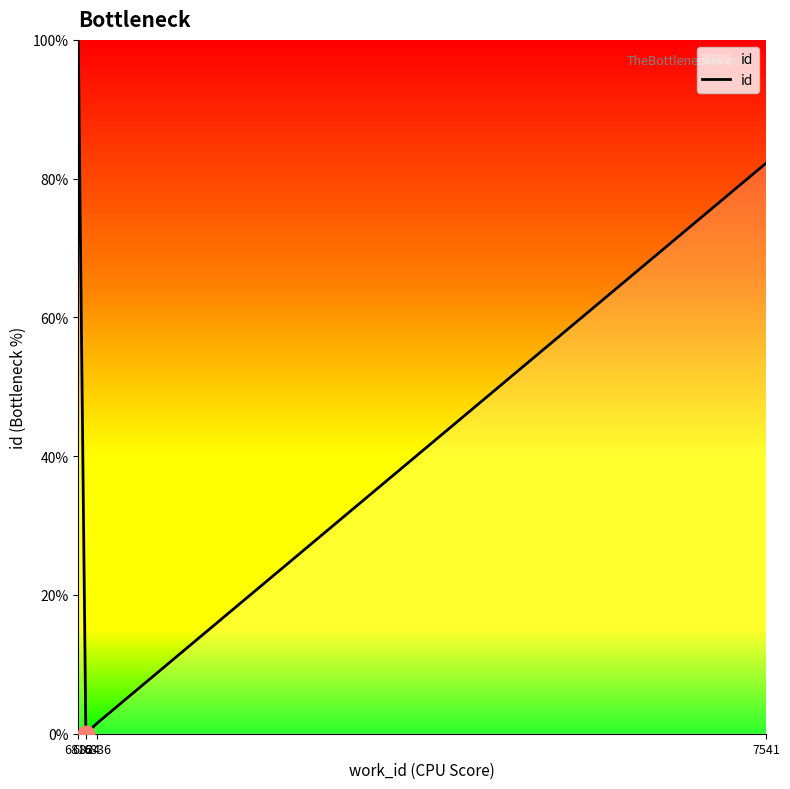

Reading right to left, extract all data points from this chart.

7541=82.2	6836=1.5	6824=0.0	6816=100.0